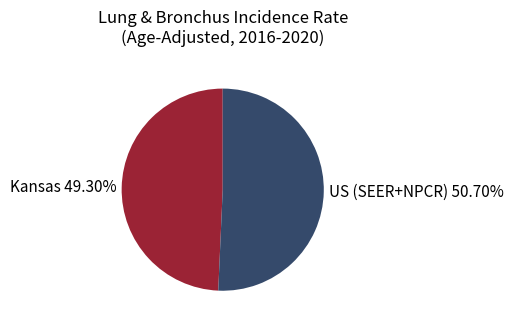

To the nearest percent, what is the difference between the largest and smallest slice percentages?

1%